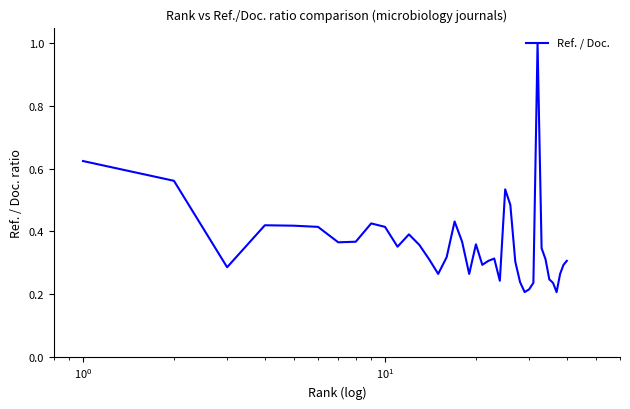

What is the greatest value displayed?

1.0